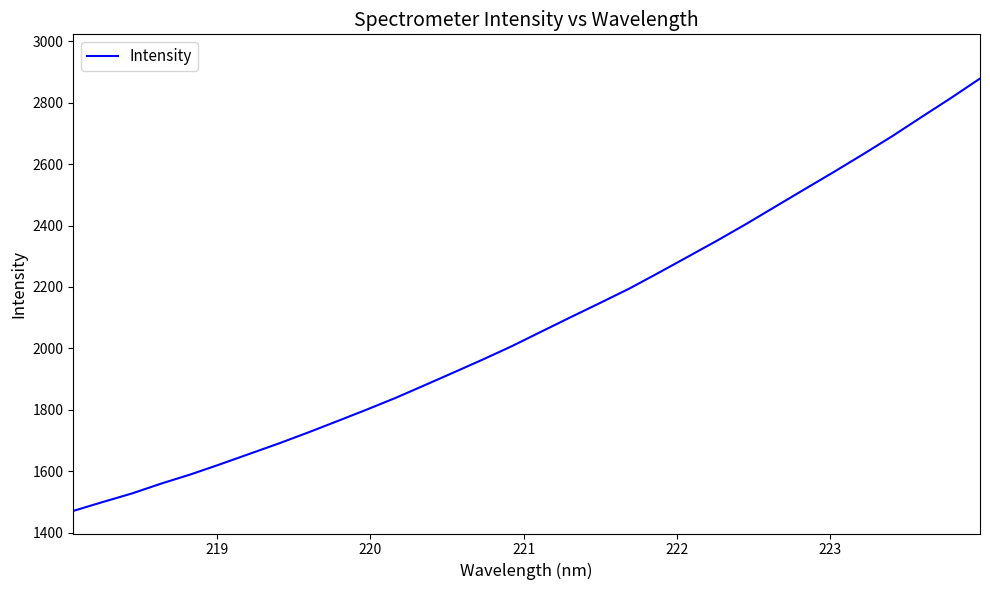

What is the difference between the second highest and minimum values?

1344.1